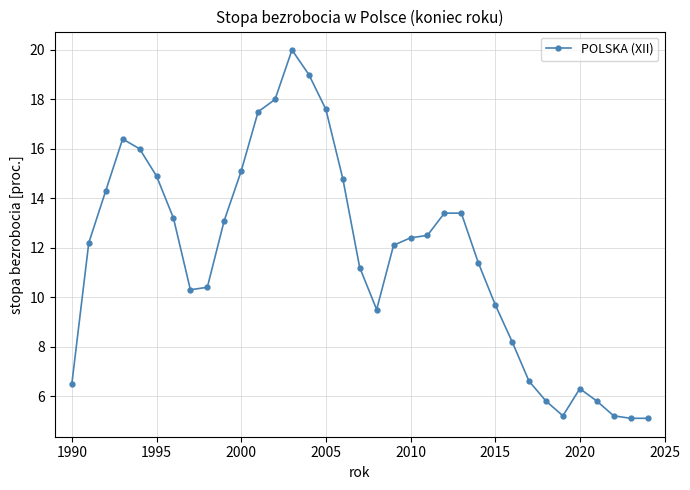

True or false: the data has more than 1 interior local peaks.

True